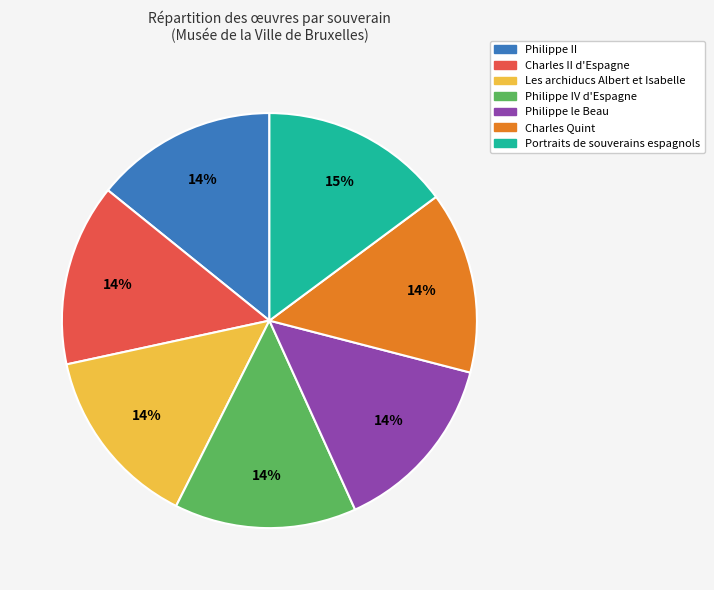

What is the largest slice in the pie chart?

Portraits de souverains espagnols